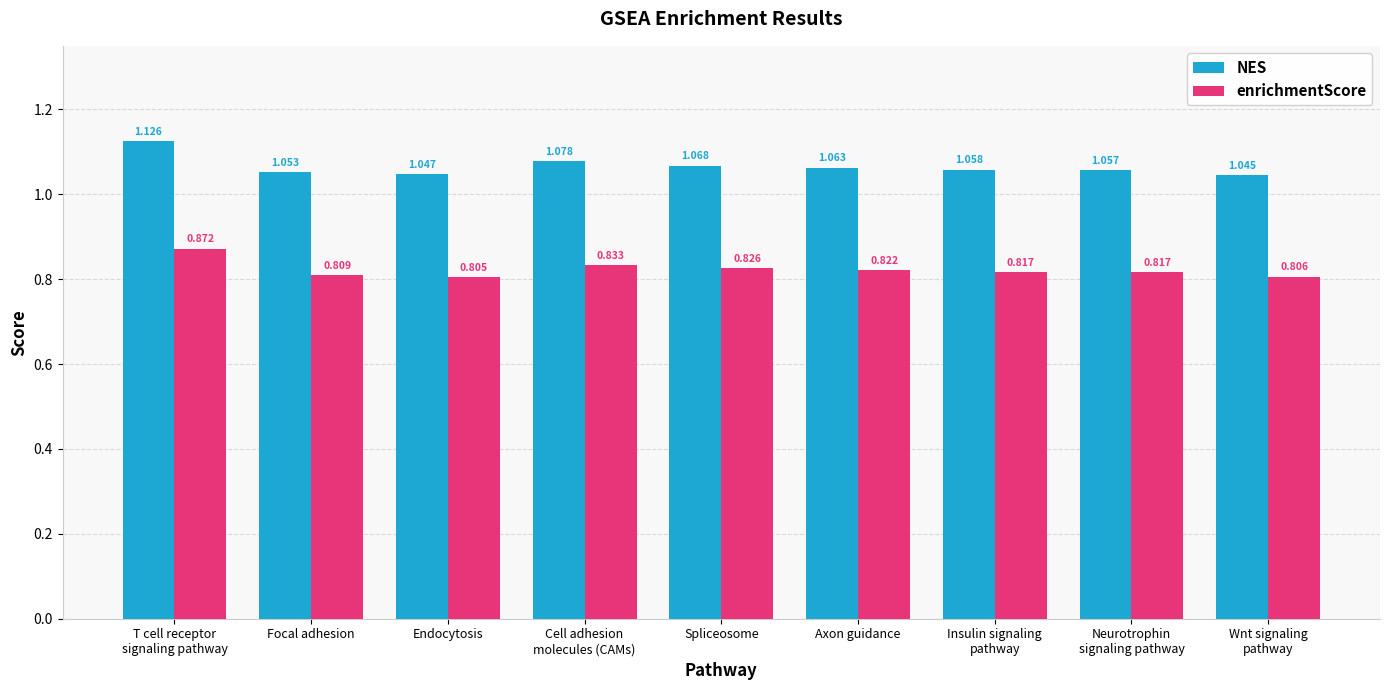

Is the value of NES at Endocytosis greater than the value of enrichmentScore at Axon guidance?

Yes